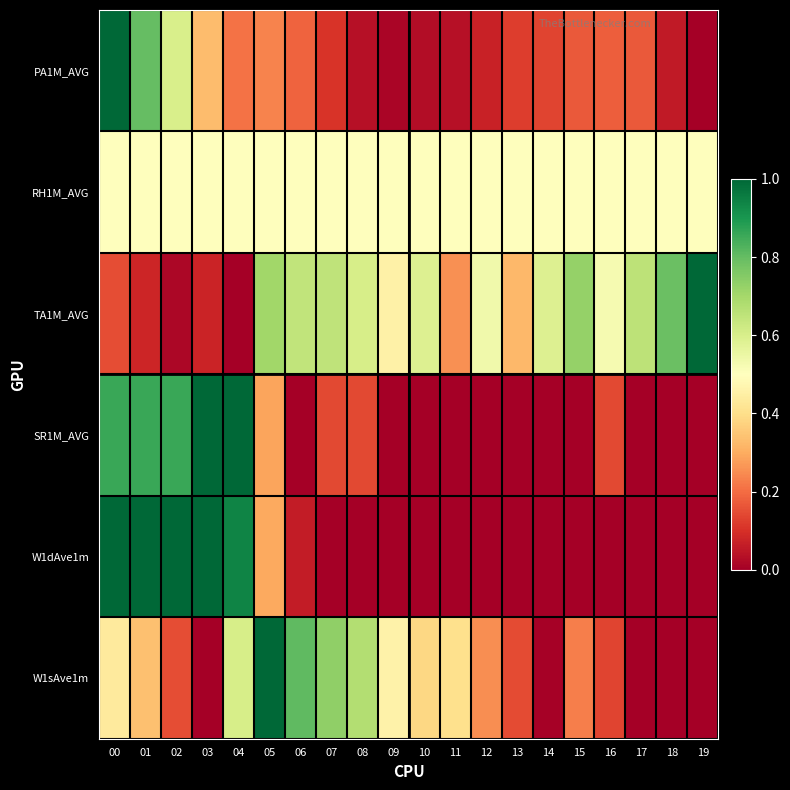

What is the total value across all series at 03?

2.9